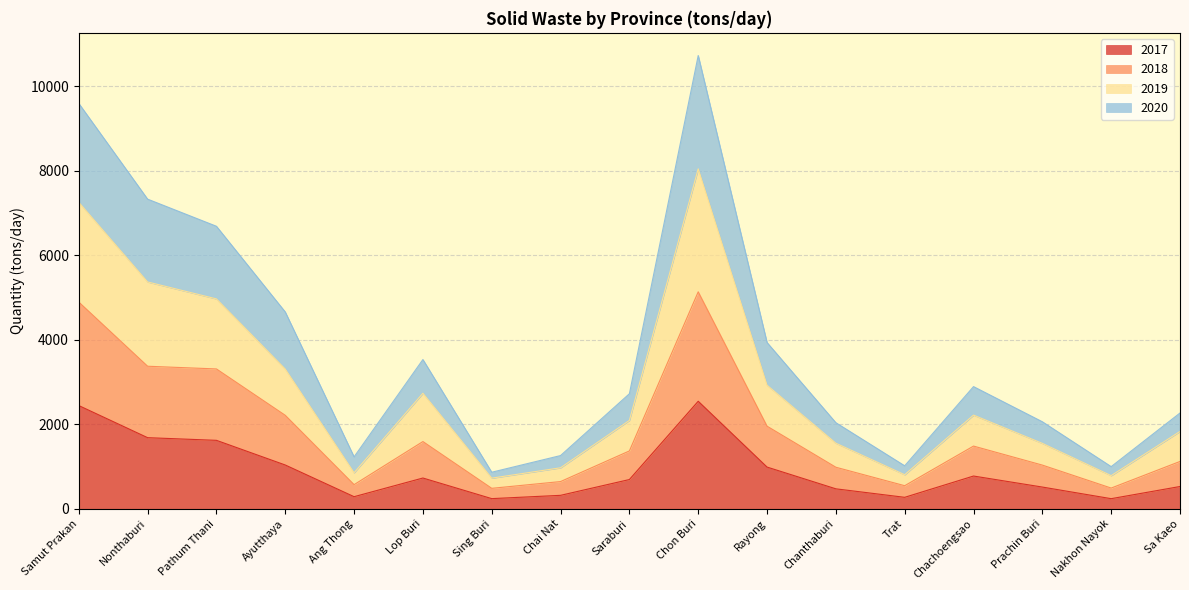

At which category does 2018 reach its first local peak?

Lop Buri